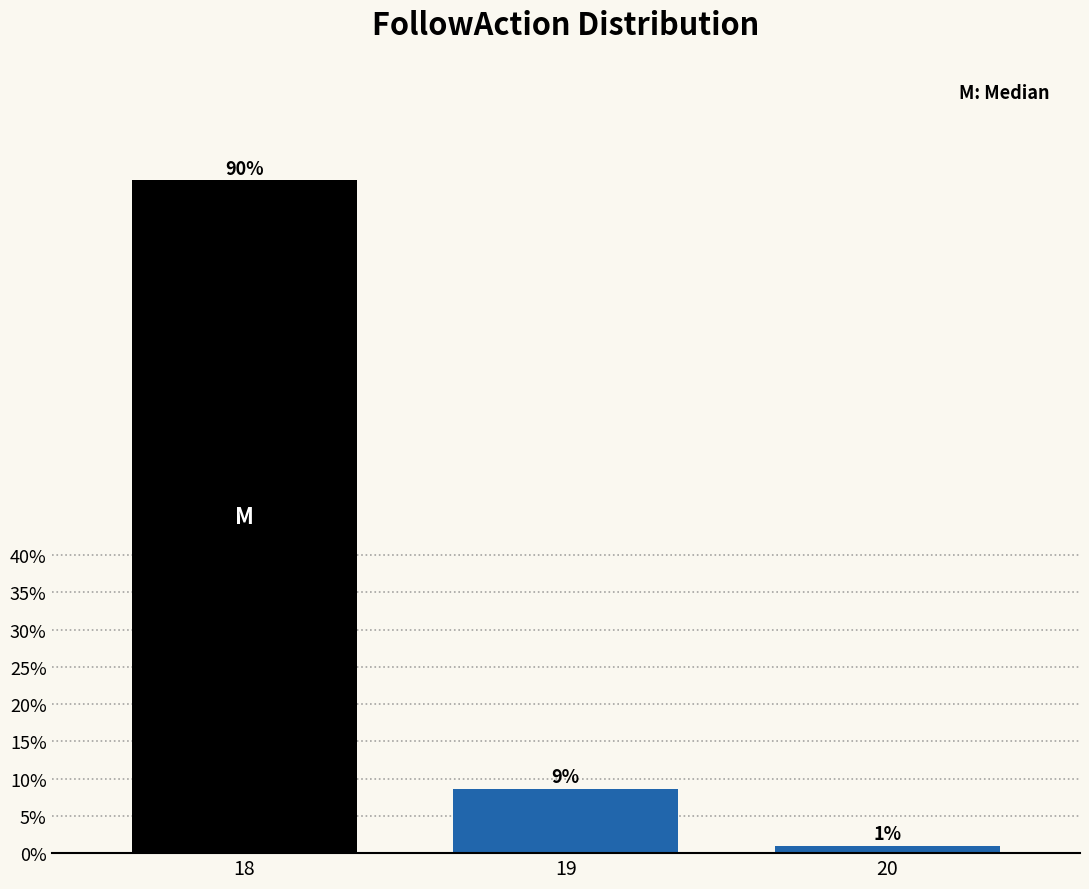

Are the bars horizontal?

No